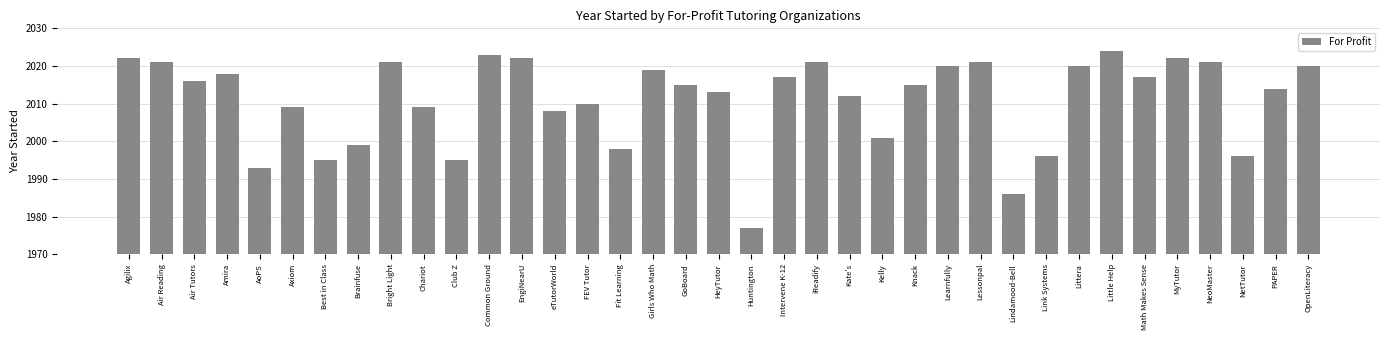

What is the difference between the maximum and minimum values?

47